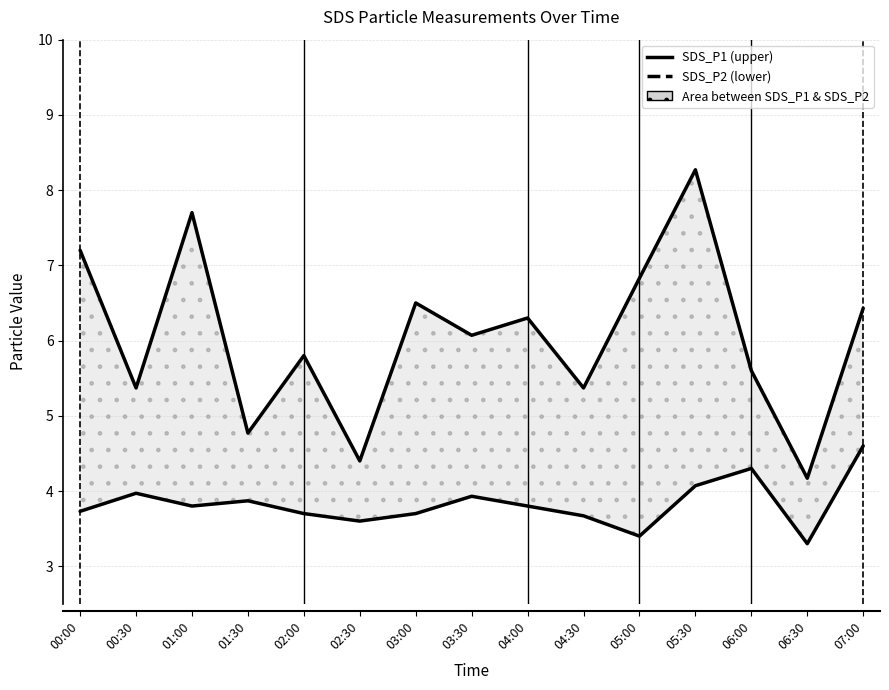

Where is the first local maximum for SDS_P2?

00:30